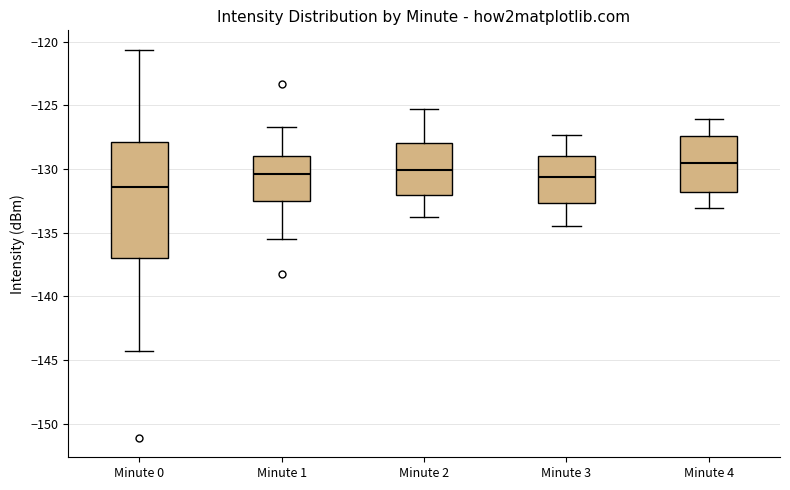

Where is the lower edge of the box for Minute 0 on the y-axis? The values are not printed on the chart, so give them approximately, as read against the axis.

-137.0